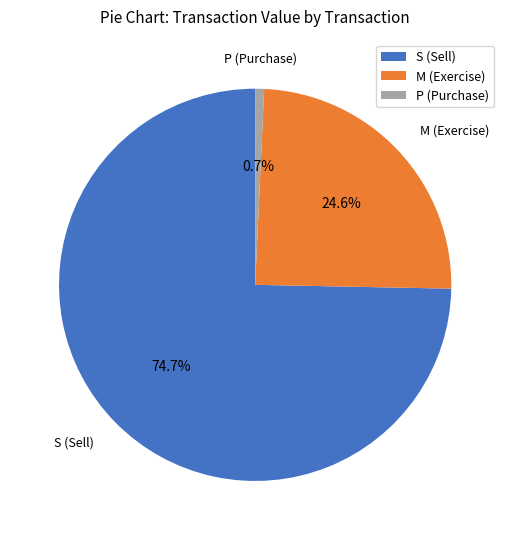

What is the largest slice in the pie chart?

S (Sell)